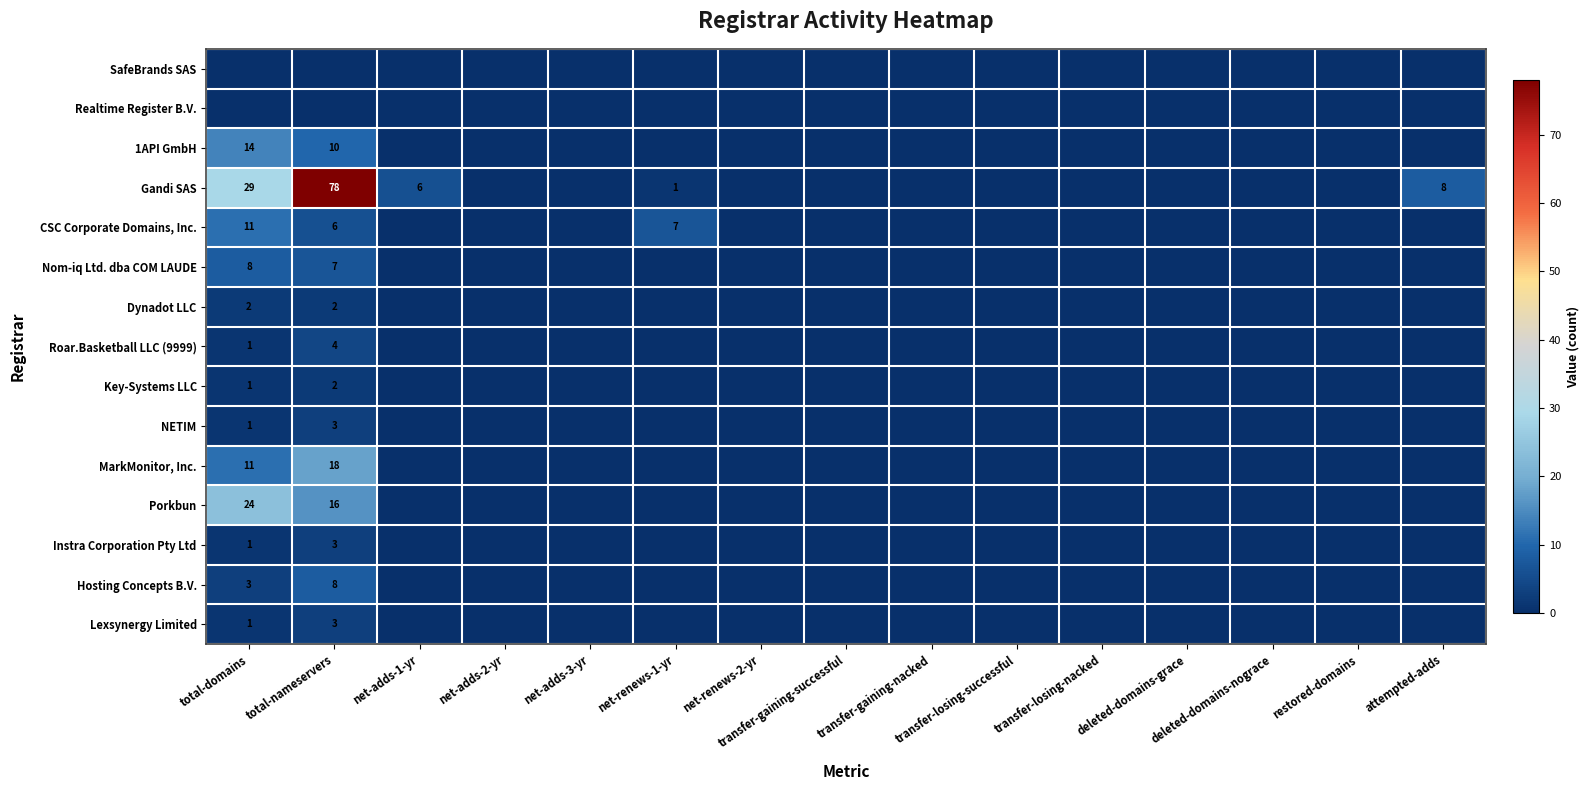

What is the difference between the second highest and minimum values in the 1API GmbH series?

10